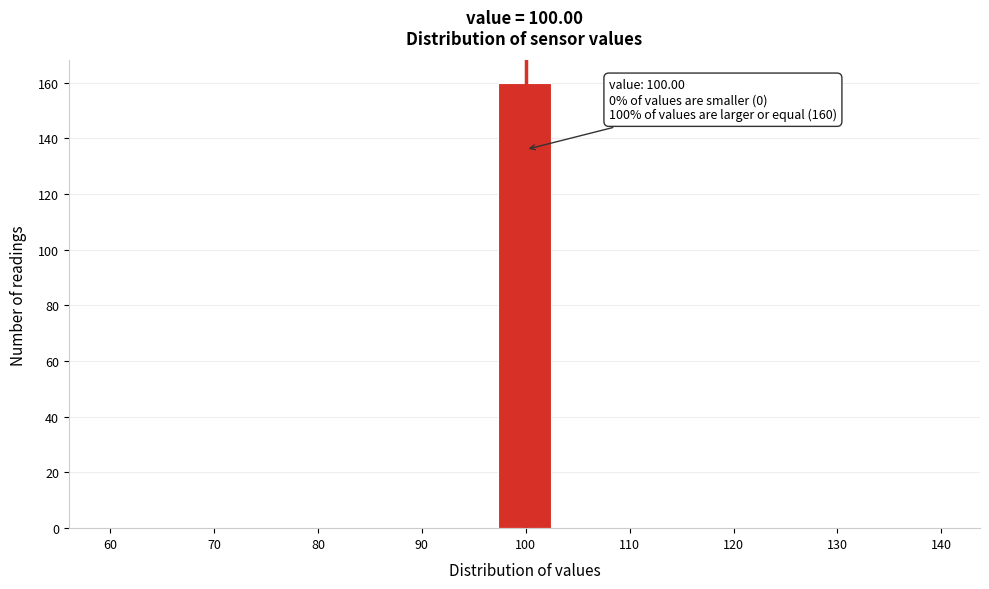

Over which range of the x-axis is the bar tallest?

97 to 103